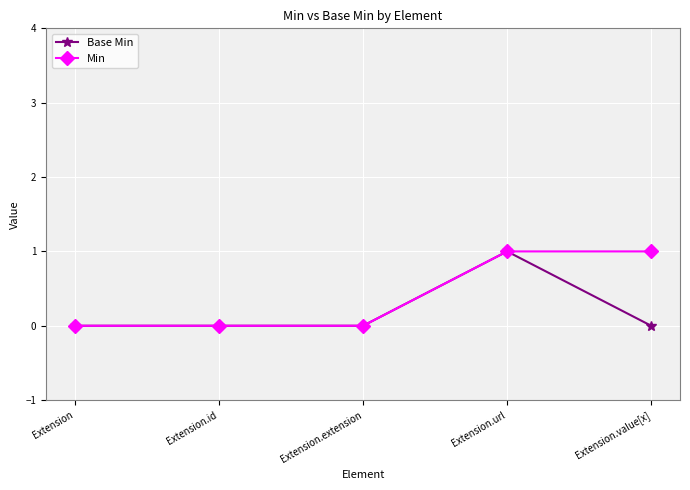

What is the label of the 2nd point from the right?

Extension.url